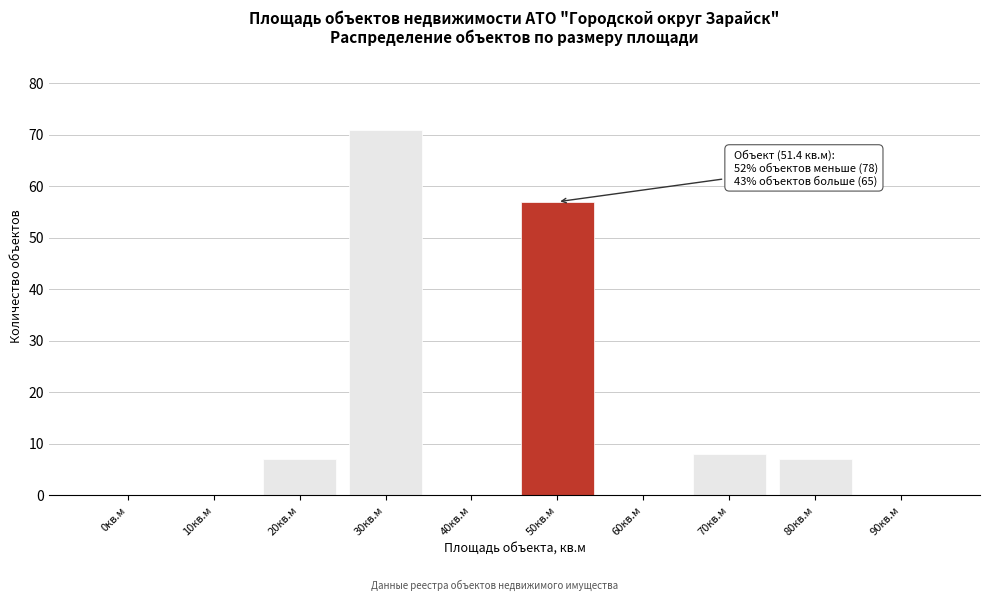

Reading left to right, transcribe all the data shown in this chart.

0кв.м=0	10кв.м=0	20кв.м=7	30кв.м=71	40кв.м=0	50кв.м=57	60кв.м=0	70кв.м=8	80кв.м=7	90кв.м=0